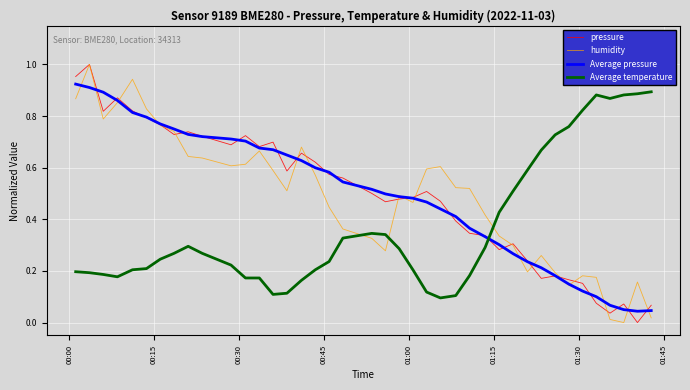

True or false: humidity and Average temperature cross at least once.

True